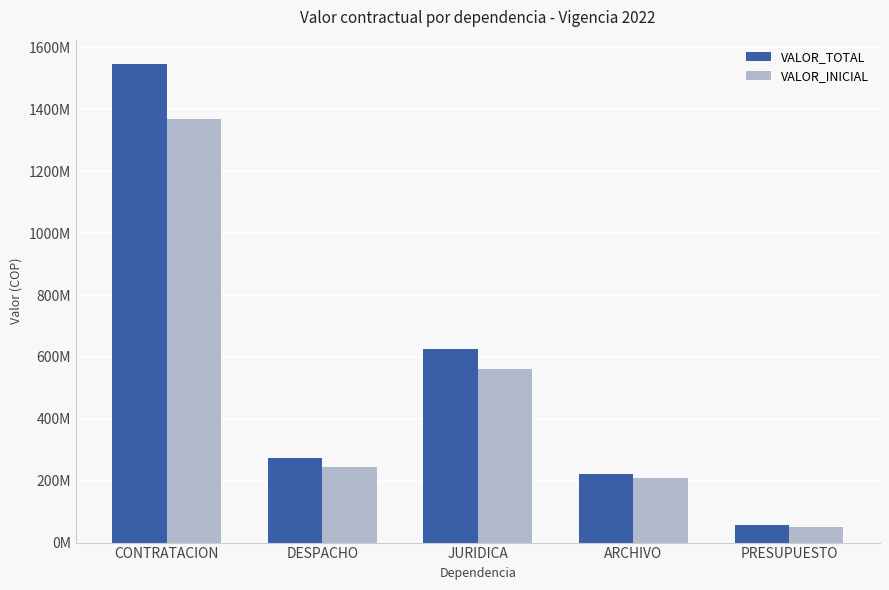

The value of VALOR_INICIAL at CONTRATACION is 2075926680. True or false?

False